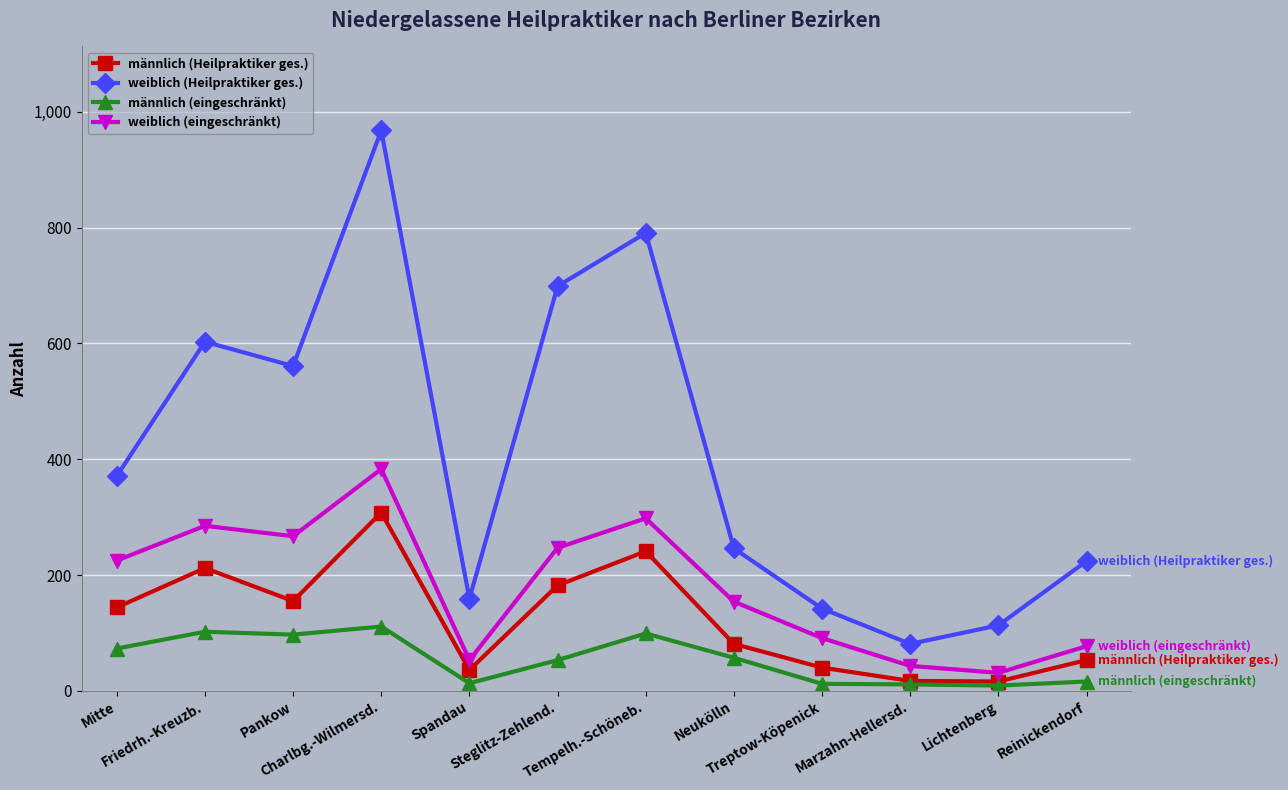

In weiblich (Heilpraktiker ges.), how many points are higher than both neighbors (excluding endpoints)?

3